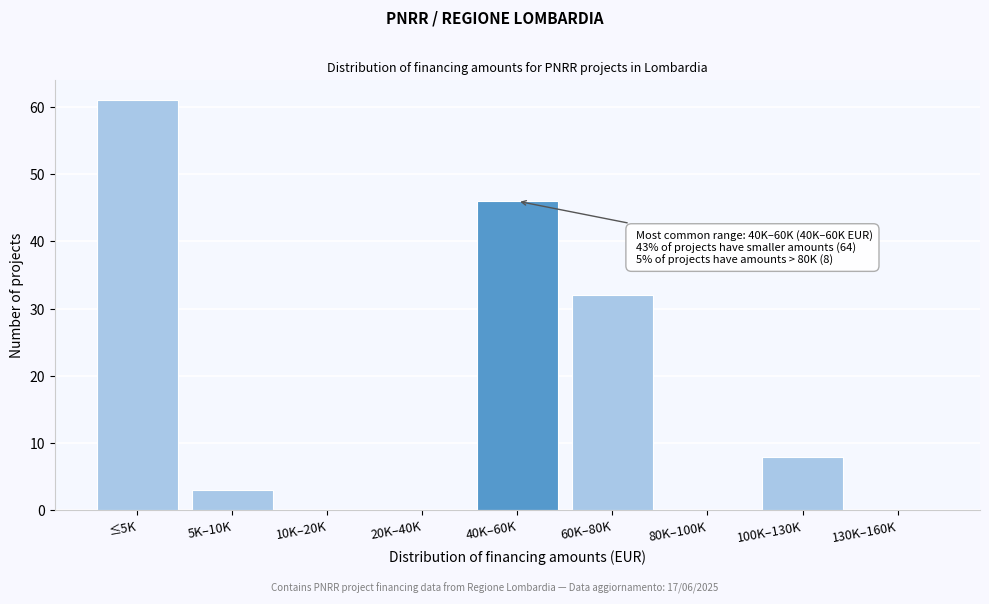

Reading left to right, transcribe all the data shown in this chart.

≤5K=61	5K–10K=3	10K–20K=0	20K–40K=0	40K–60K=46	60K–80K=32	80K–100K=0	100K–130K=8	130K–160K=0